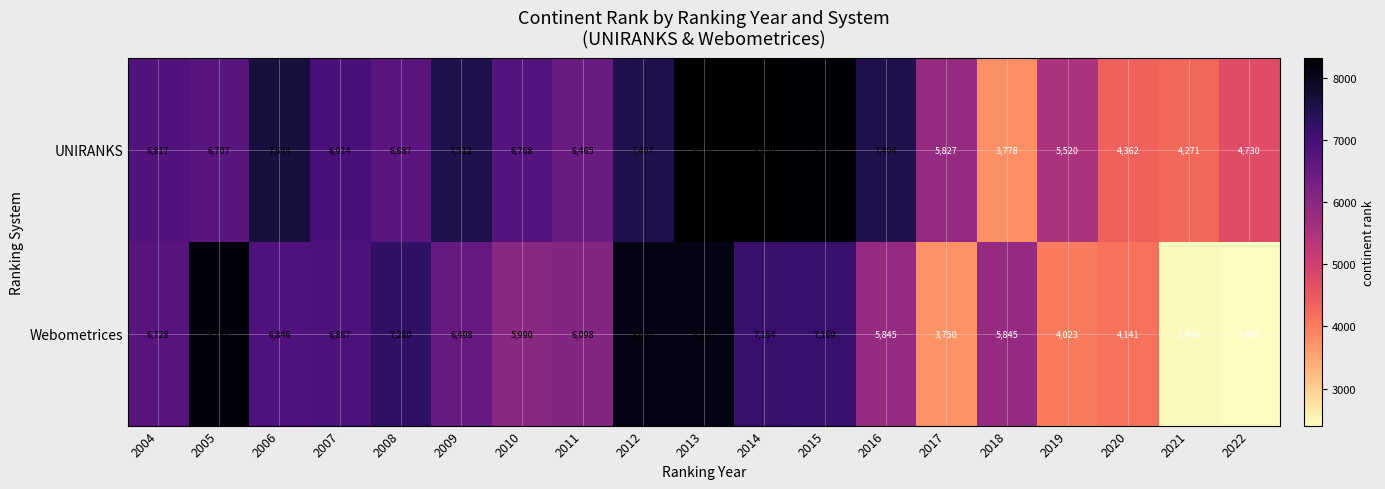

List the series in order of their peak value, highest first.

UNIRANKS, Webometrices